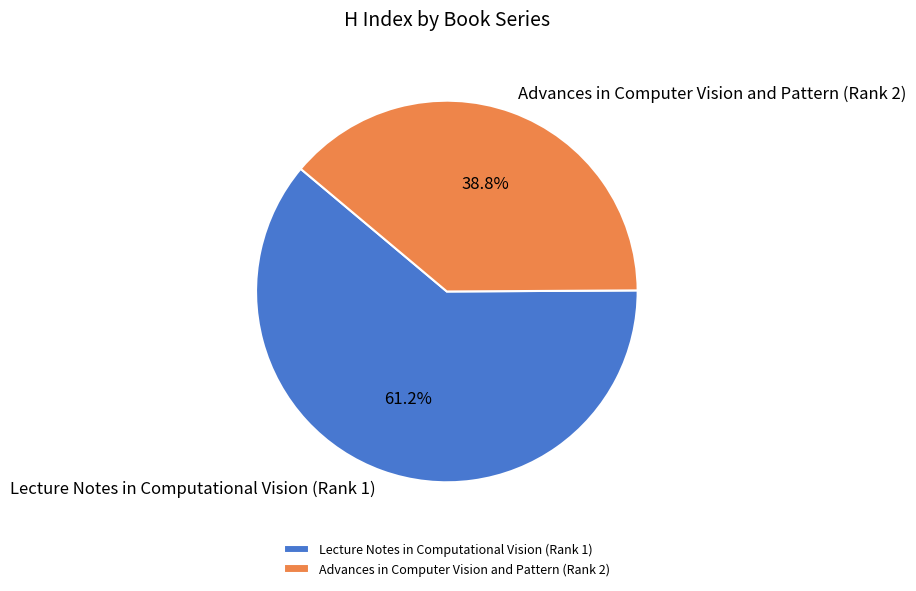

Which category accounts for the majority?

Lecture Notes in Computational Vision (Rank 1)